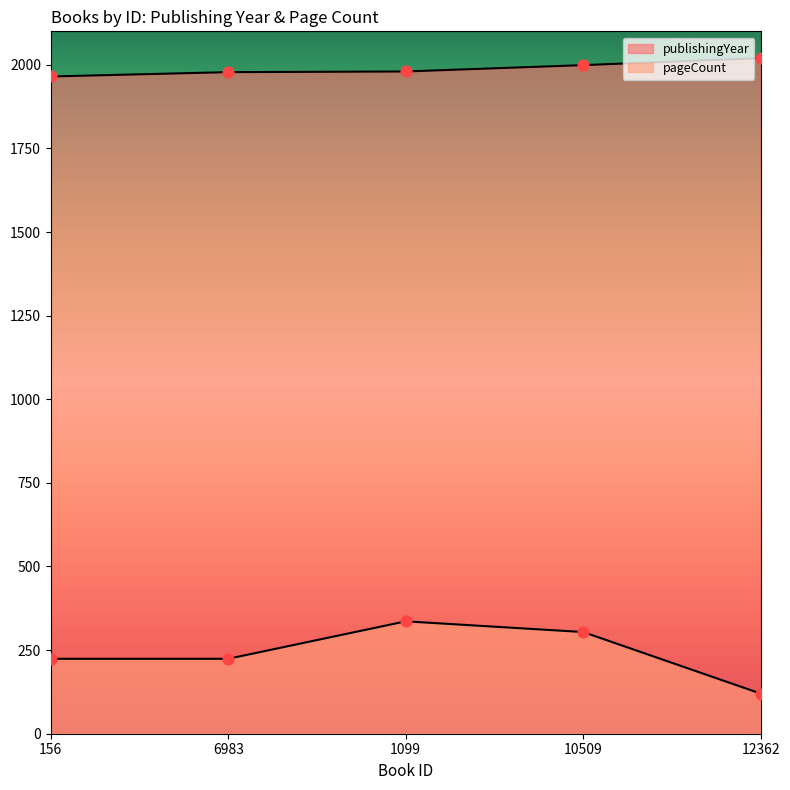

Which series reaches the minimum Y coordinate?

pageCount